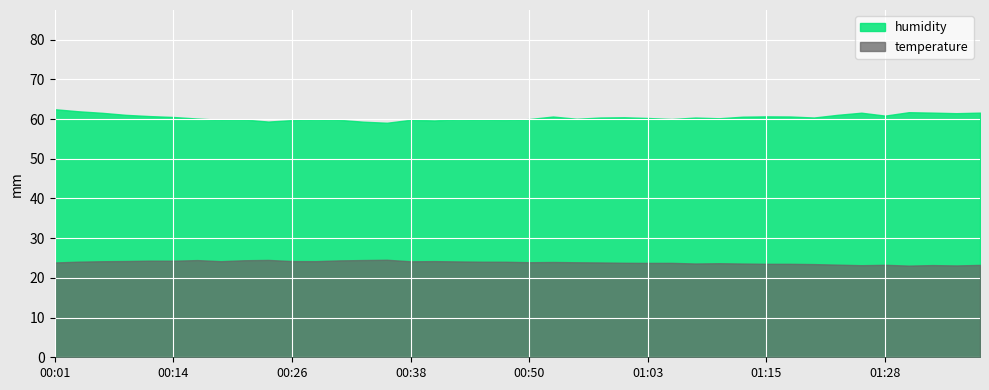

What is the difference between the maximum and minimum values in the humidity series?

3.4